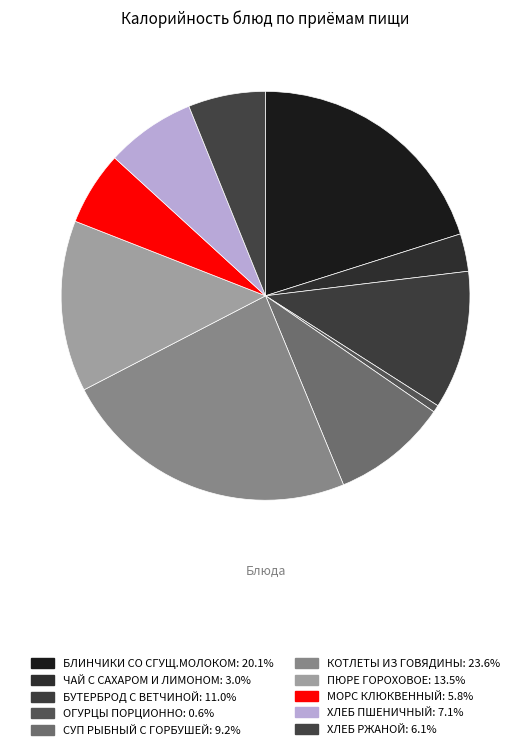

How many segments does this pie chart have?

10